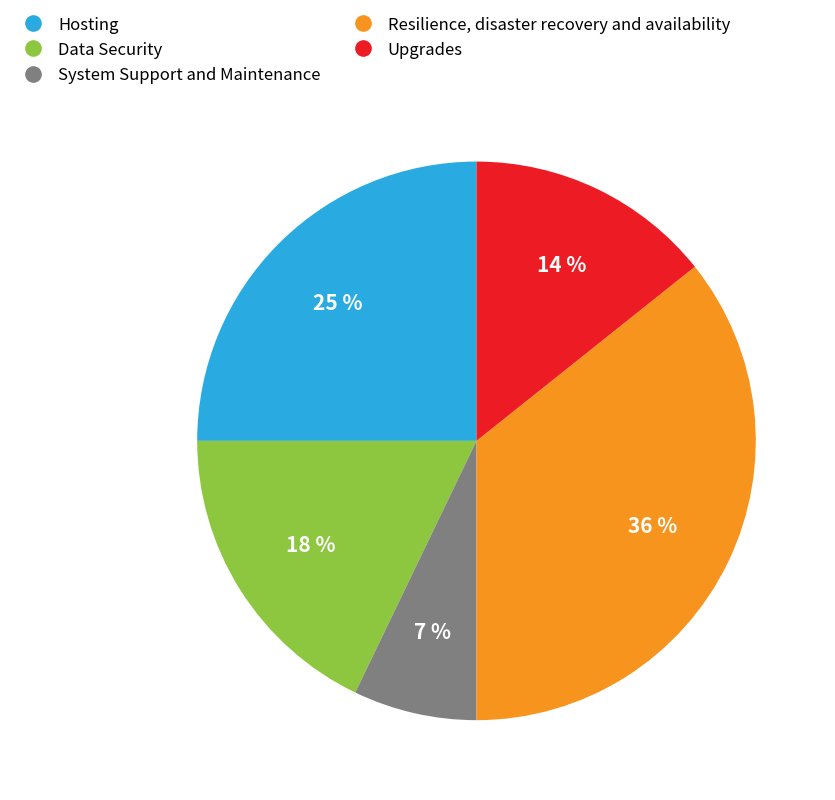

What is the largest slice in the pie chart?

Resilience, disaster recovery and availability